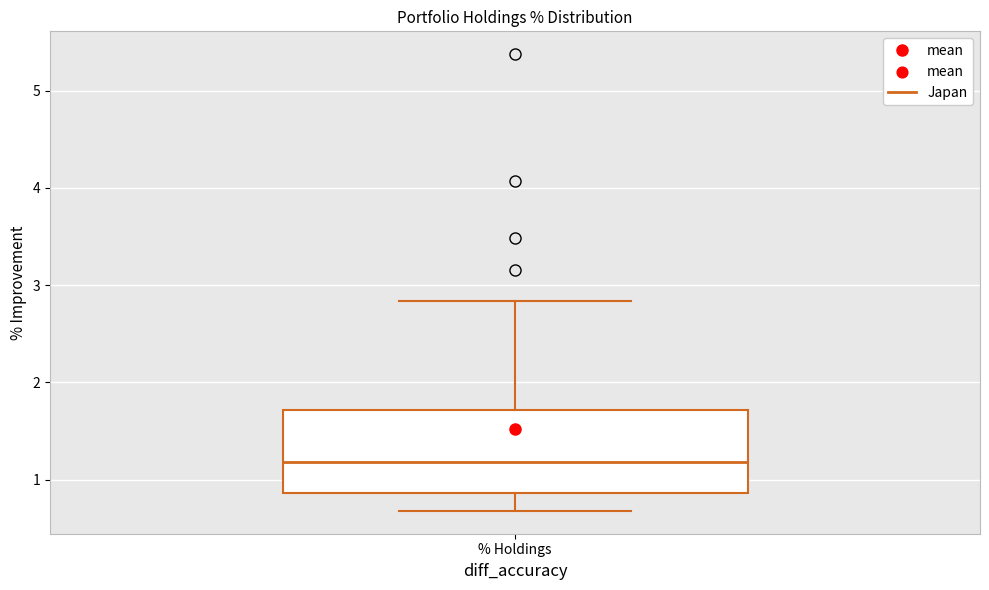

Transcribe this box plot: give where the median line is, the range the box spans, and where the two whiskers end, as read against the y-axis. The values are not printed on the chart, so give them approximately, as read against the axis.

median 1.2, box 0.9 to 1.7, whiskers 0.7 to 2.8